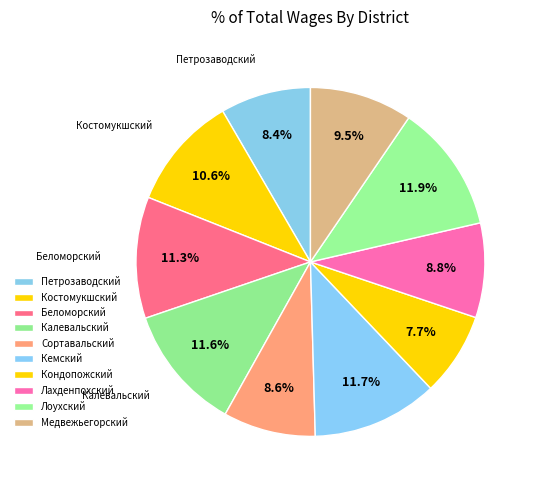

Is it true that Беломорский is 11% of the pie?

True